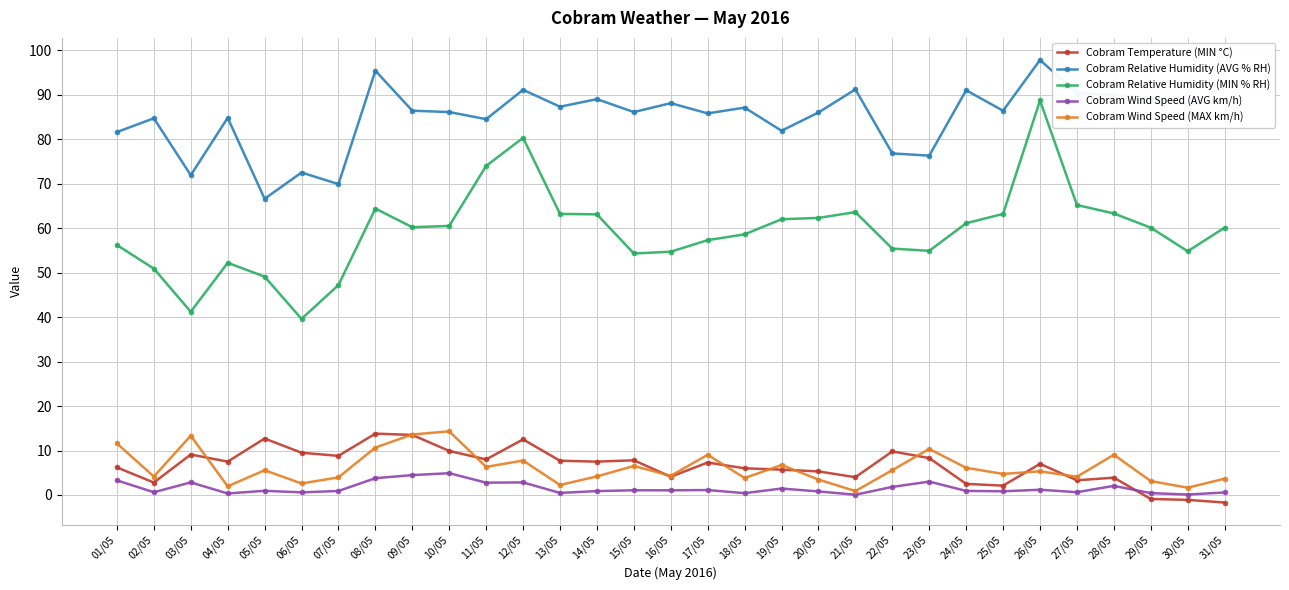

The Cobram Relative Humidity (AVG % RH) series shows 76.3 at 23/05. True or false?

True